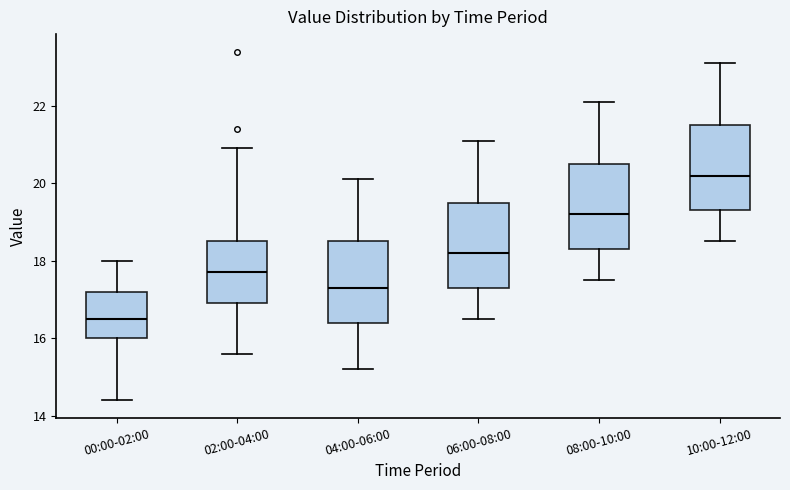

Reading left to right, read every box against the y-axis: the position of its median line, the range the box covers, and the ends of its whiskers. The values are not printed on the chart, so give them approximately, as read against the axis.

00:00-02:00: median 16.6, box 16.0 to 17.2, whiskers 14.4 to 18.0
02:00-04:00: median 17.8, box 17.0 to 18.6, whiskers 15.6 to 21.0
04:00-06:00: median 17.4, box 16.4 to 18.6, whiskers 15.2 to 20.2
06:00-08:00: median 18.2, box 17.4 to 19.6, whiskers 16.6 to 21.2
08:00-10:00: median 19.2, box 18.4 to 20.6, whiskers 17.6 to 22.2
10:00-12:00: median 20.2, box 19.4 to 21.6, whiskers 18.6 to 23.2